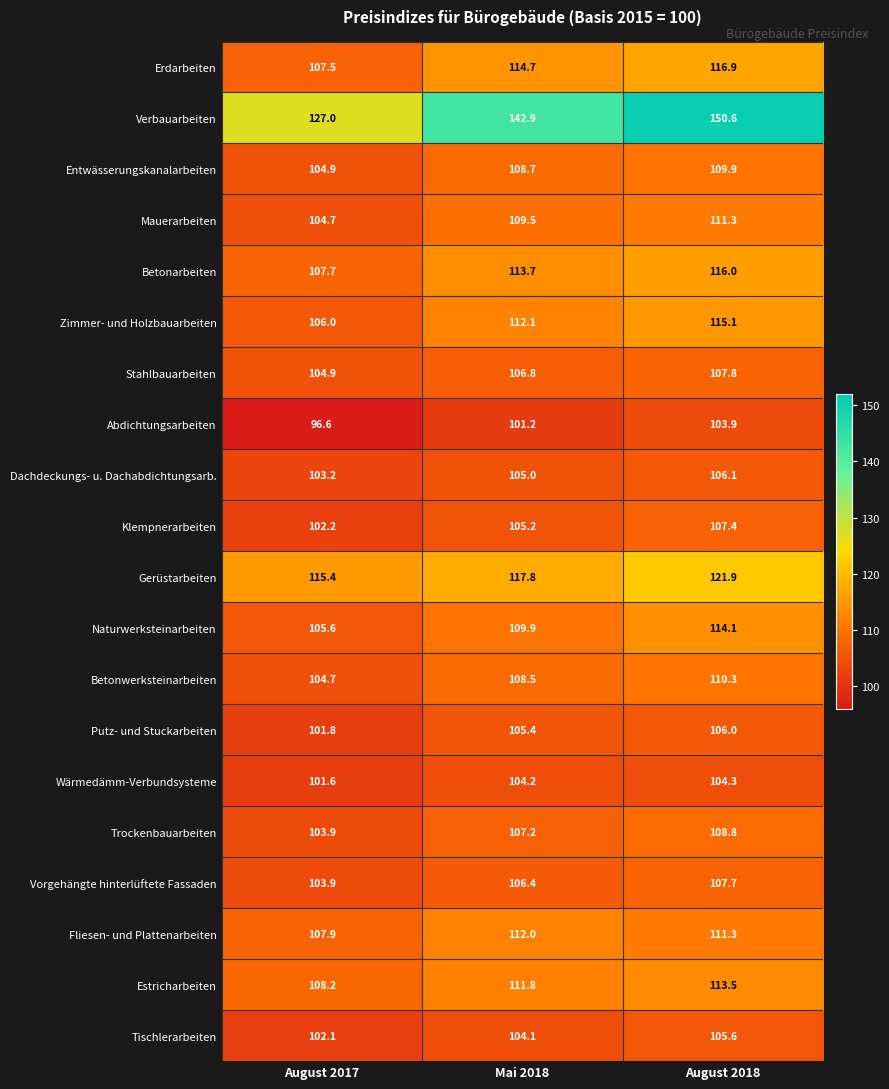

Rank the series by their maximum value, from highest to lowest.

Verbauarbeiten, Gerüstarbeiten, Erdarbeiten, Betonarbeiten, Zimmer- und Holzbauarbeiten, Naturwerksteinarbeiten, Estricharbeiten, Fliesen- und Plattenarbeiten, Mauerarbeiten, Betonwerksteinarbeiten, Entwässerungskanalarbeiten, Trockenbauarbeiten, Stahlbauarbeiten, Vorgehängte hinterlüftete Fassaden, Klempnerarbeiten, Dachdeckungs- u. Dachabdichtungsarb., Putz- und Stuckarbeiten, Tischlerarbeiten, Wärmedämm-Verbundsysteme, Abdichtungsarbeiten